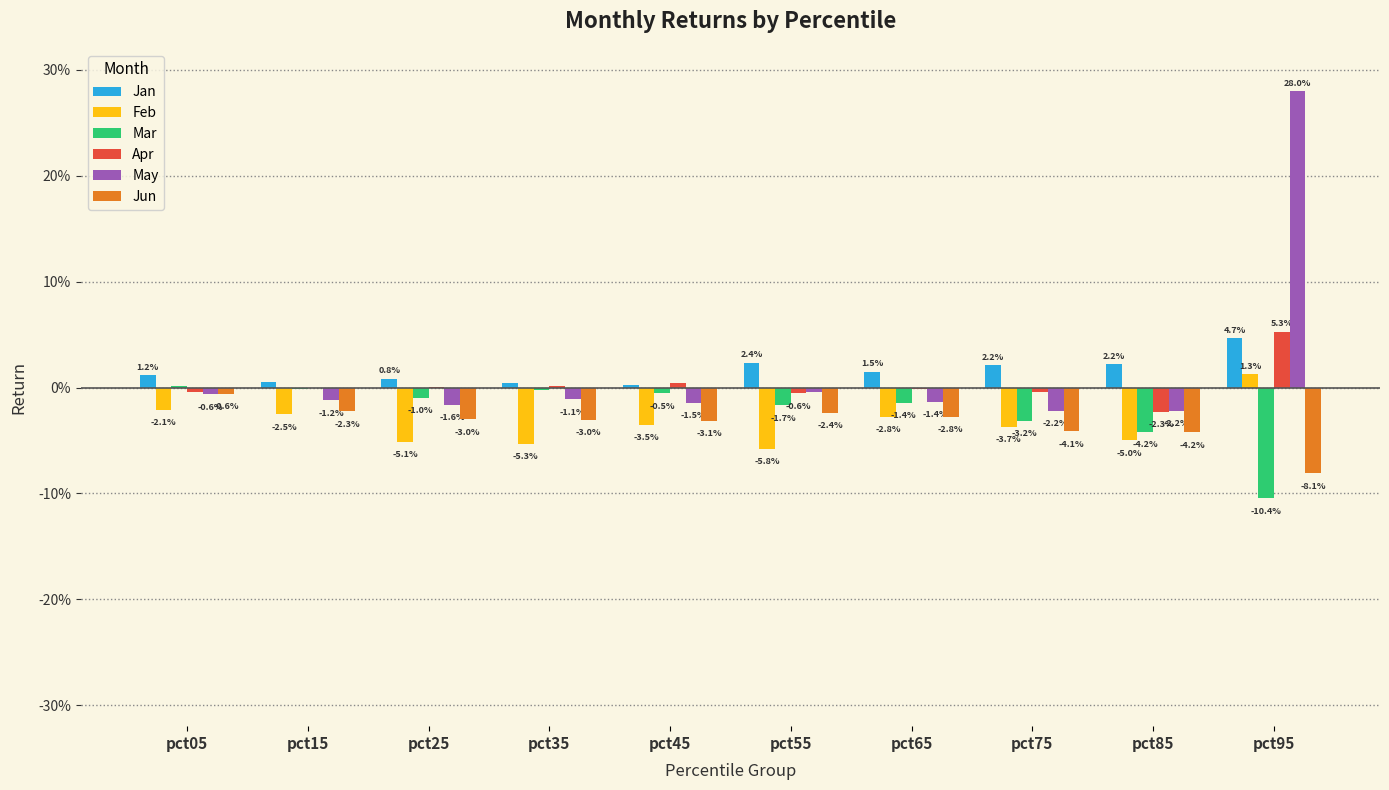

True or false: Jan has a value of 0.0 at pct65.

False